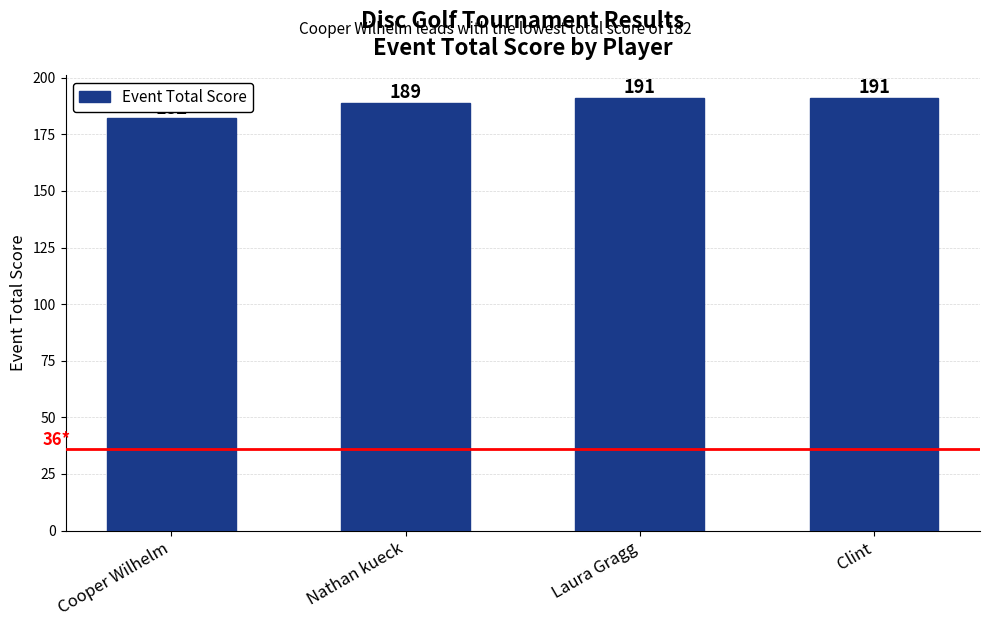

The chart shows a value of 182 at Cooper Wilhelm. True or false?

True